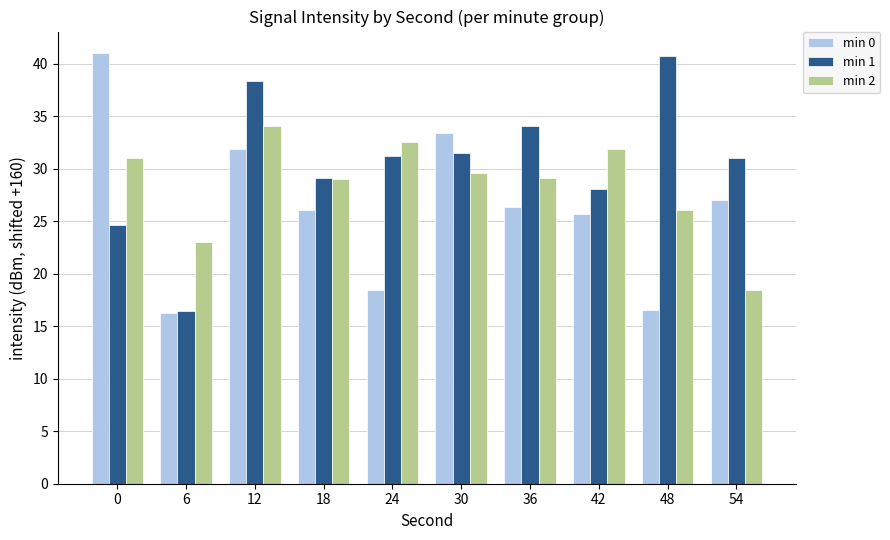

At how many categories does at least one series exceed 39?

2